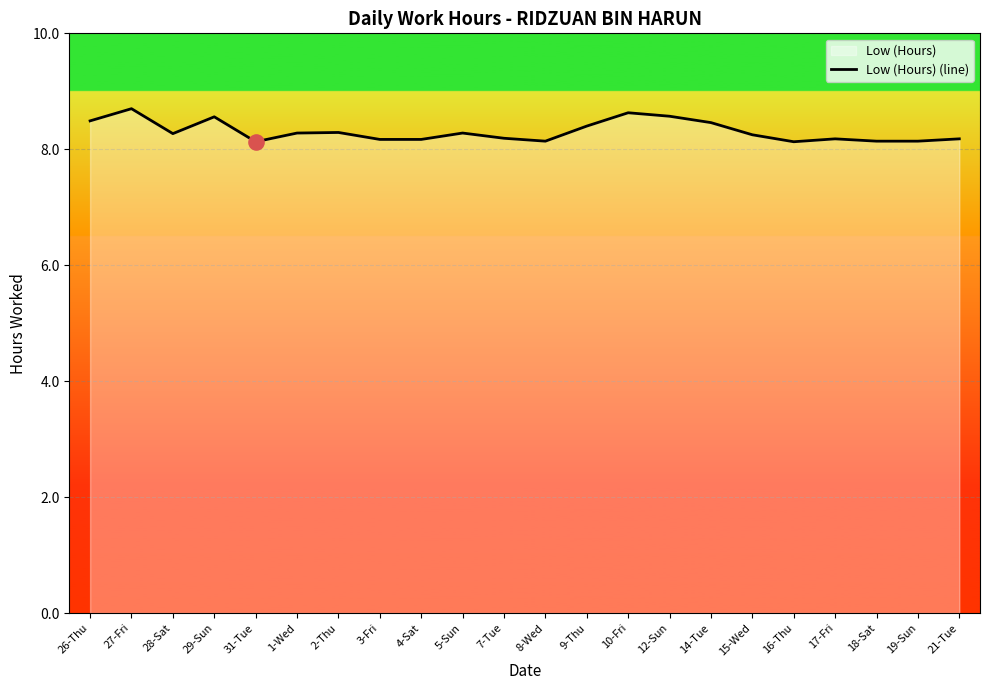

What is the change in value from 26-Thu to 15-Wed?

-0.2